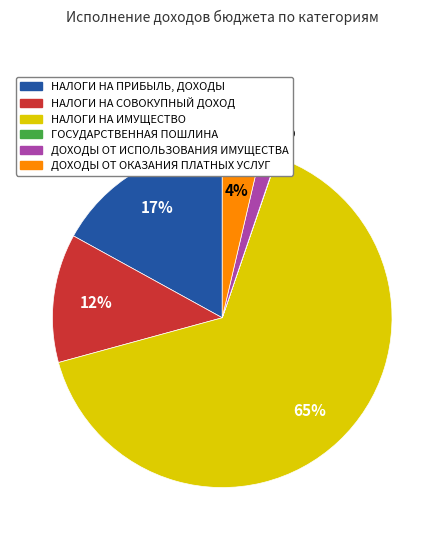

Which slice is the smallest?

ГОСУДАРСТВЕННАЯ ПОШЛИНА